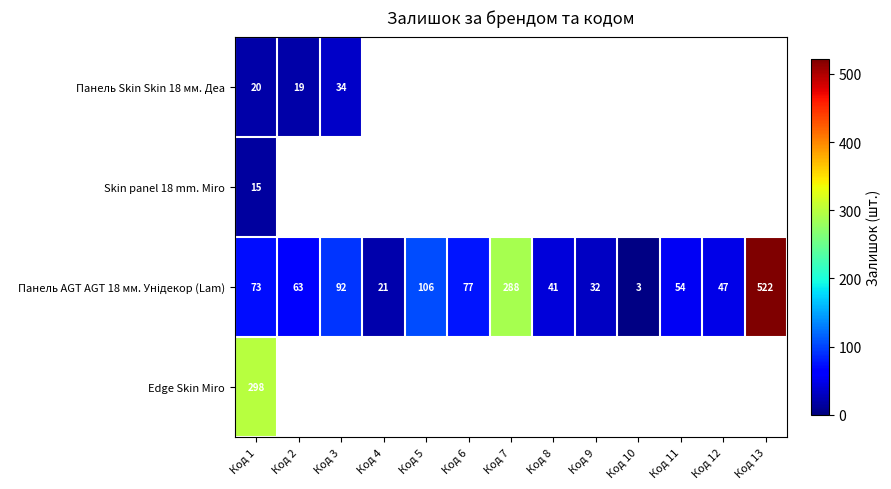

The Панель Skin Skin 18 мм. Деа series shows 20 at Код 1. True or false?

True